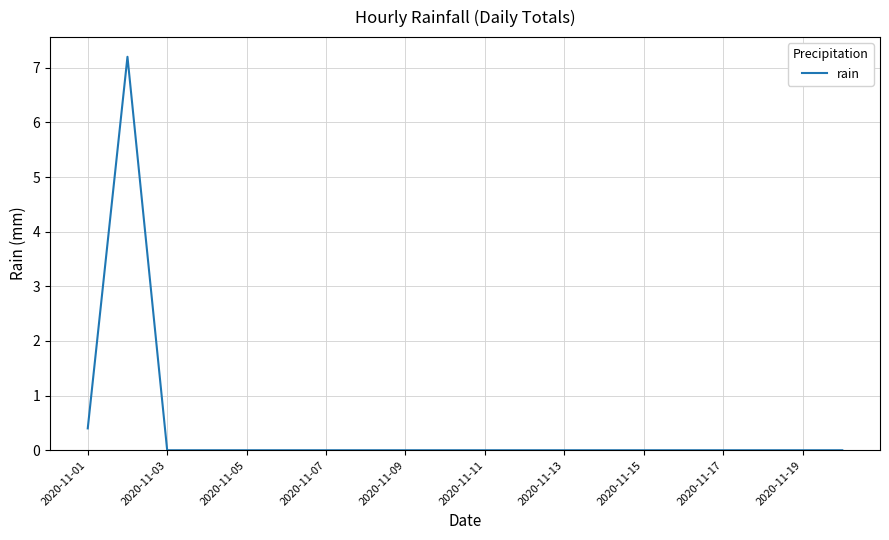

What is the maximum value shown in the chart?

7.2